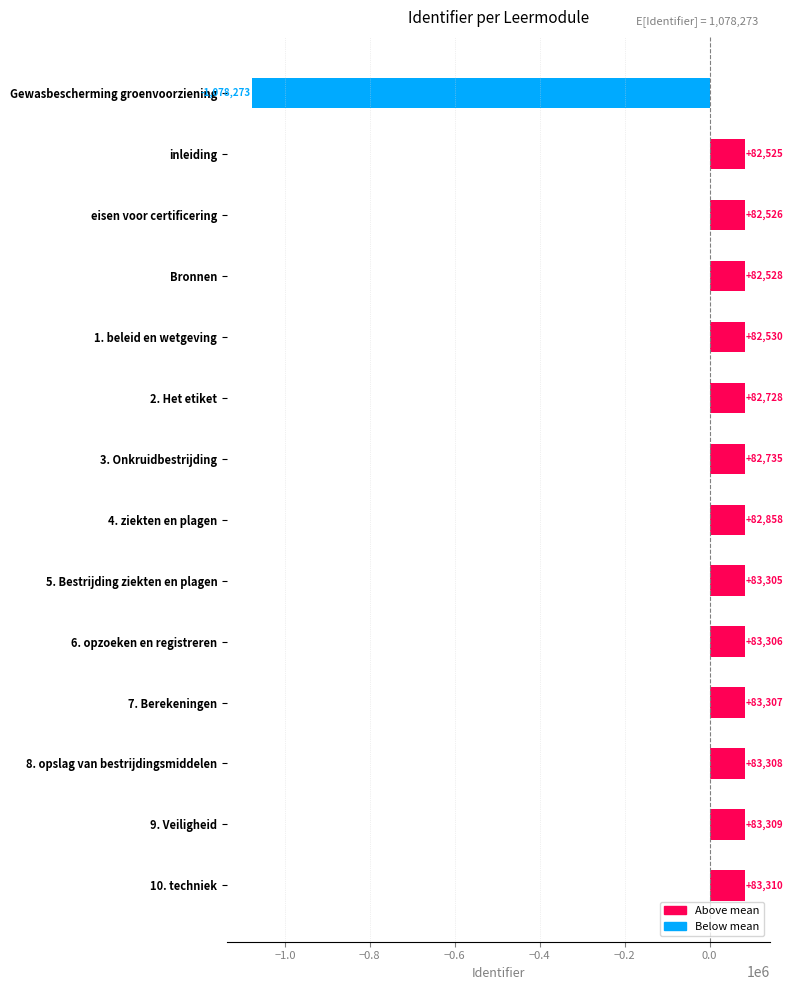

Which label corresponds to the smallest value in the chart?

Gewasbescherming groenvoorziening